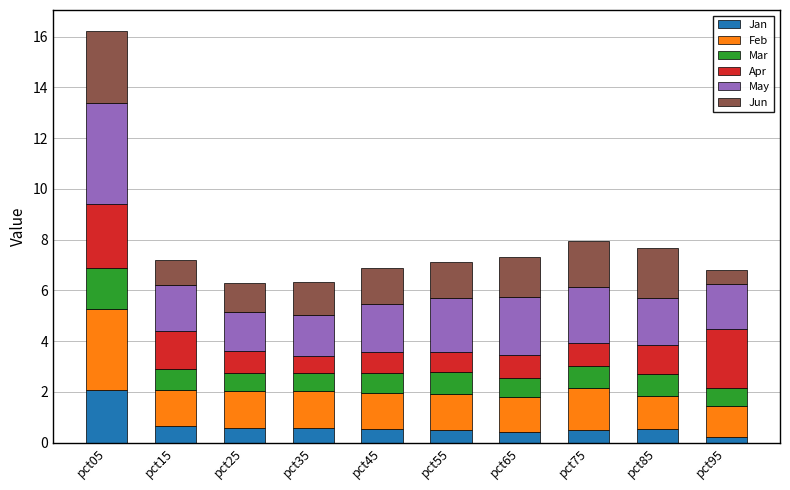

Which category has the highest value in the Jan series?

pct05